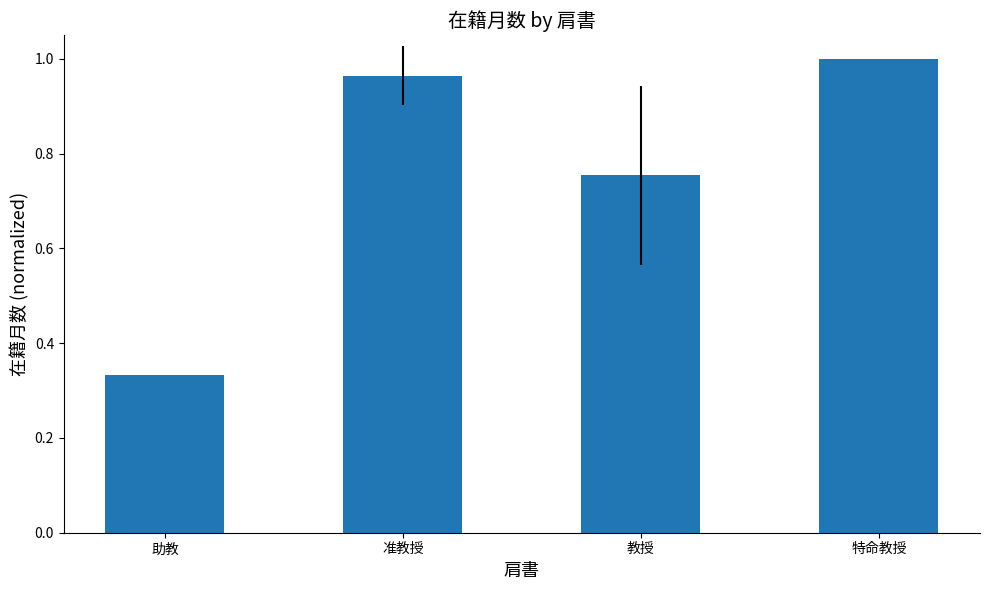

What is the sum of the values at 助教 and 准教授?

1.3